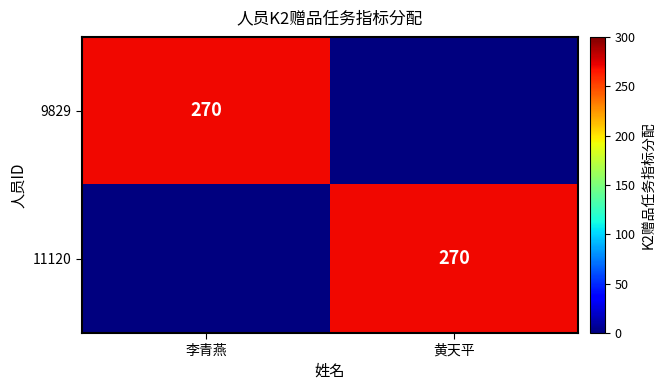

The value of 11120 at 黄天平 is 125. True or false?

False